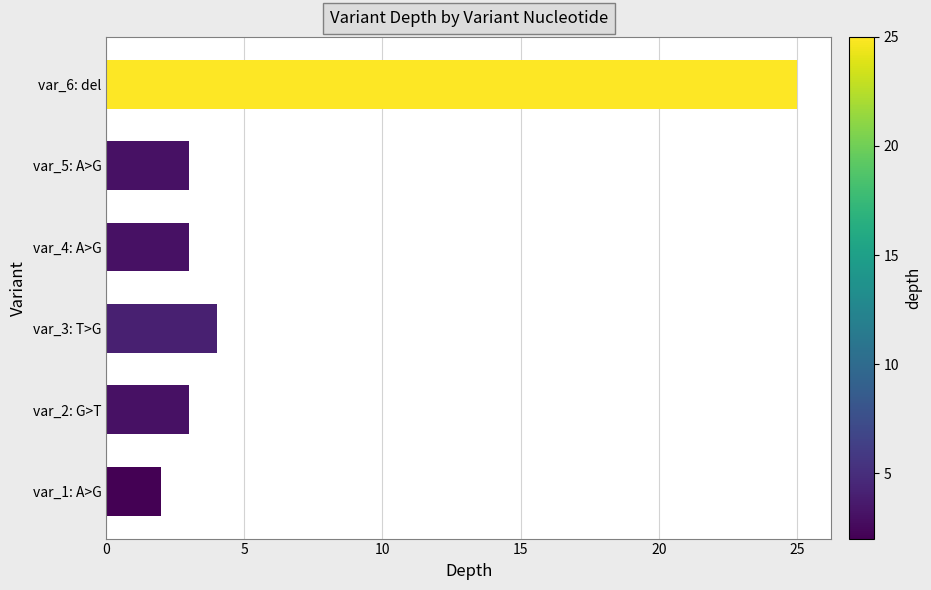

Reading bottom to top, what are all the values shown in this chart?

2	3	4	3	3	25